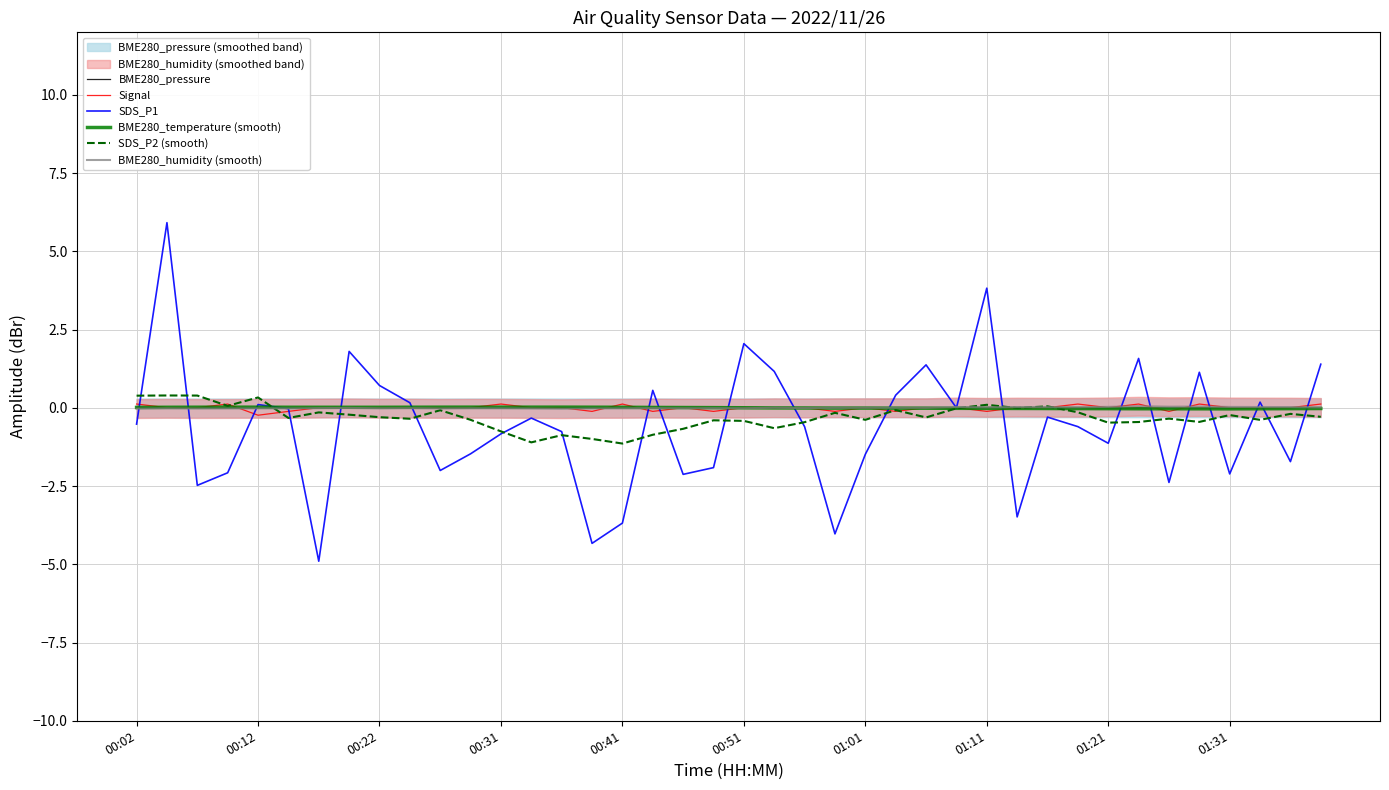

Which series has the largest total across all categories?

BME280_humidity (smooth)